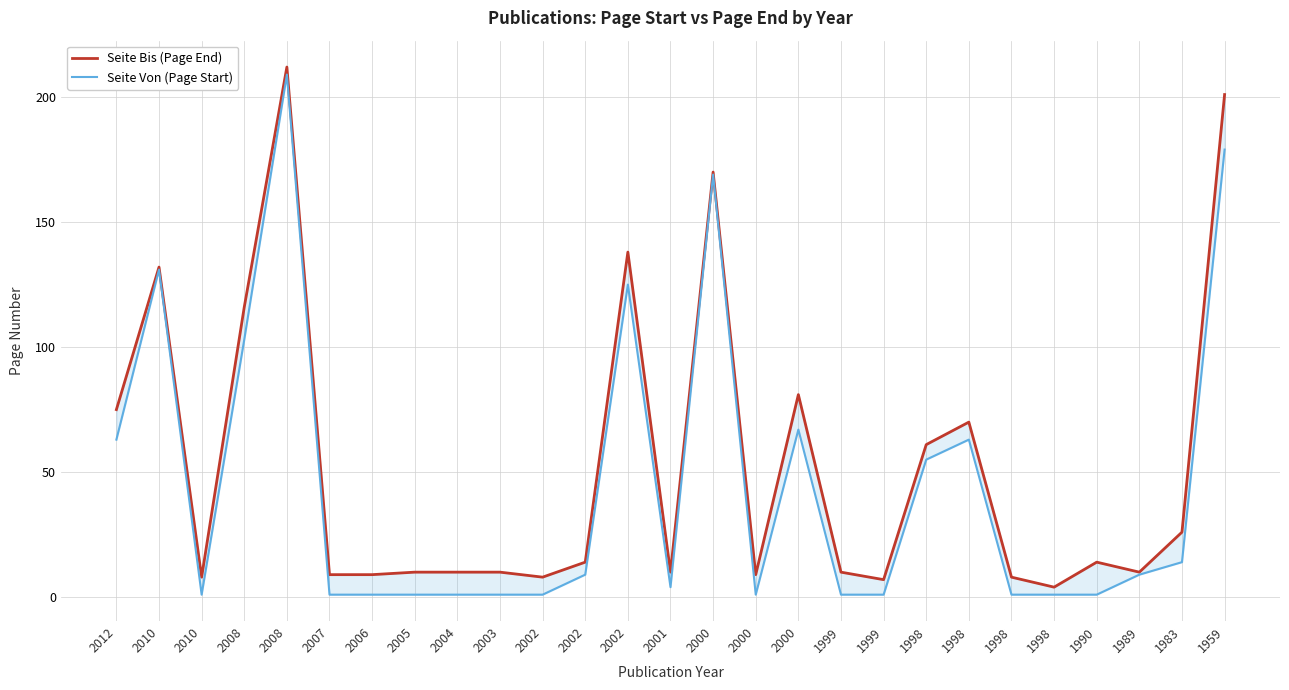

Is it true that Seite Von (Page Start) equals 1 at 2006?

True